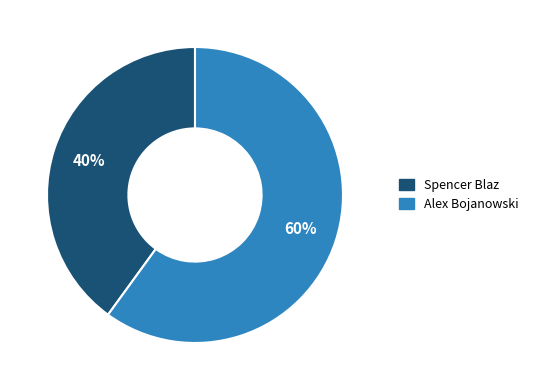

Rank the categories by value from highest to lowest.

Alex Bojanowski, Spencer Blaz